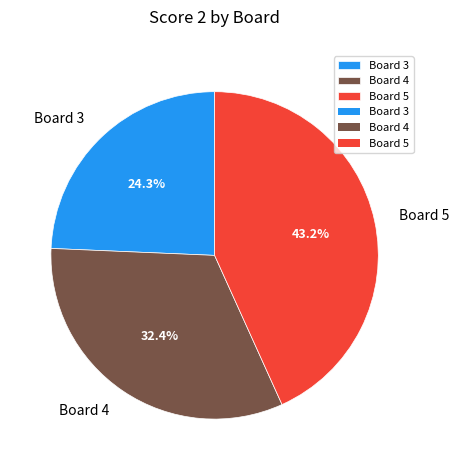

What is the ratio of the value at Board 3 to the value at Board 5?

0.6